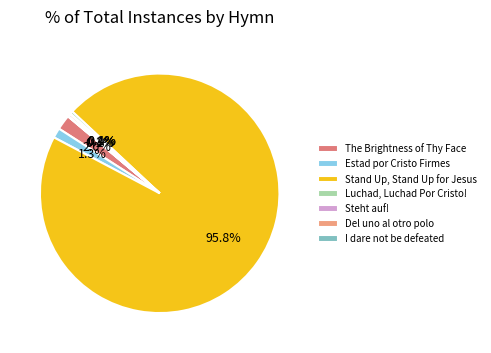

What is the largest slice in the pie chart?

Stand Up, Stand Up for Jesus